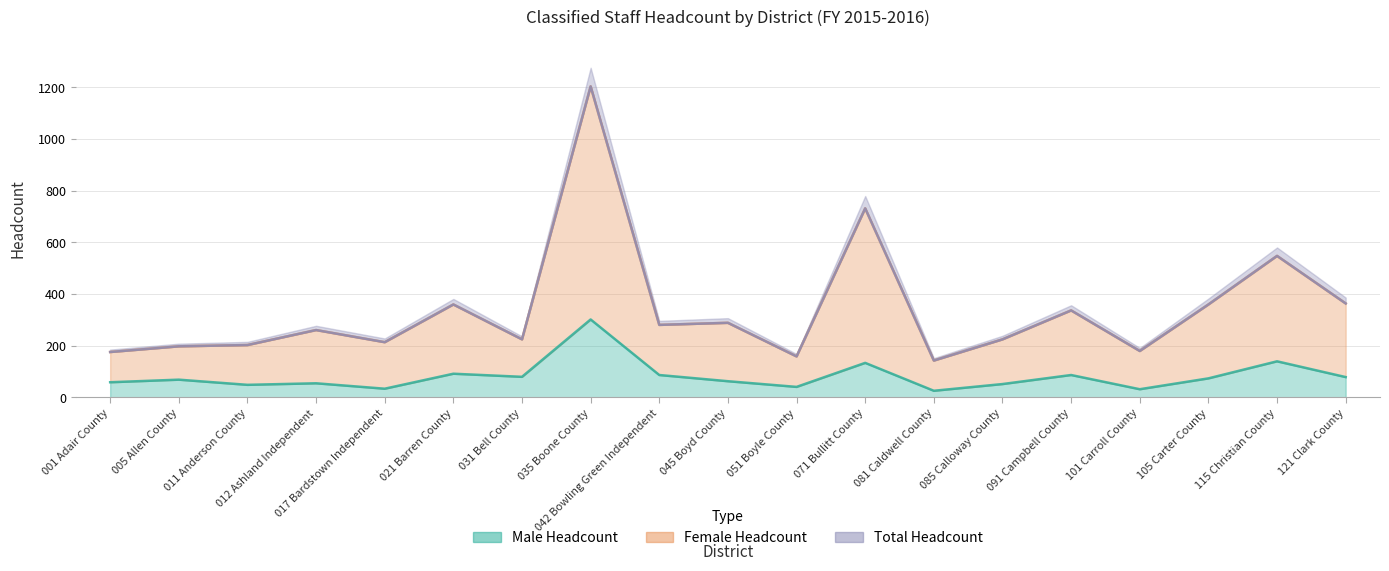

Is the value of Female Headcount at 021 Barren County greater than the value of Male Headcount at 031 Bell County?

Yes